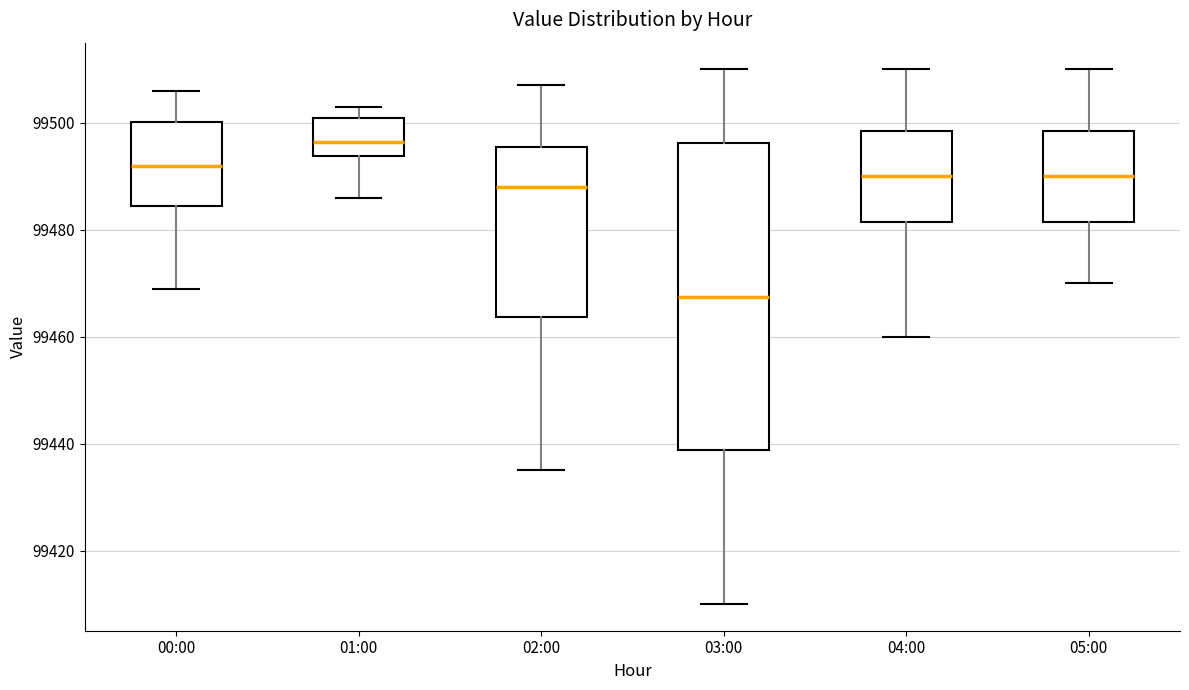

Reading left to right, transcribe this box plot: for each box, give where its median line is, the range the box spans, and where its two whiskers end, as read against the y-axis. The values are not printed on the chart, so give them approximately, as read against the axis.

00:00: median 99492, box 99484 to 99500, whiskers 99470 to 99506
01:00: median 99496, box 99494 to 99502, whiskers 99486 to 99504
02:00: median 99488, box 99464 to 99496, whiskers 99436 to 99508
03:00: median 99468, box 99438 to 99496, whiskers 99410 to 99510
04:00: median 99490, box 99482 to 99498, whiskers 99460 to 99510
05:00: median 99490, box 99482 to 99498, whiskers 99470 to 99510